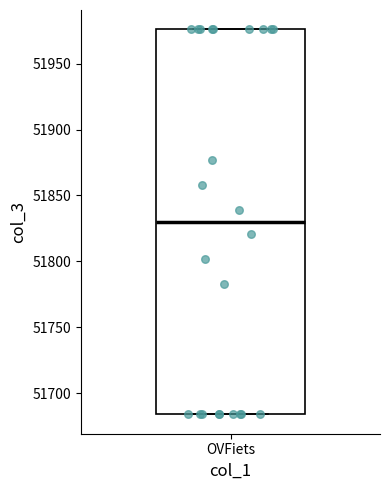

Transcribe this box plot: give where the median line is, the range the box spans, and where the two whiskers end, as read against the y-axis. The values are not printed on the chart, so give them approximately, as read against the axis.

median 51830, box 51685 to 51975, whiskers 51685 to 51975